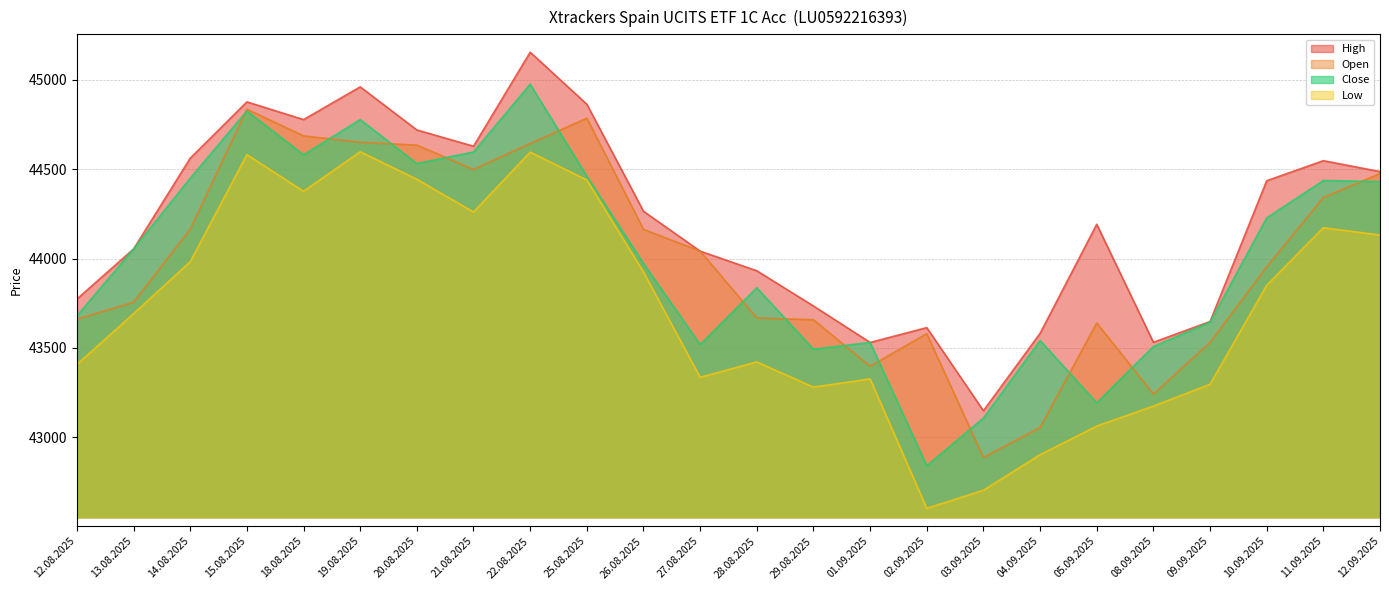

What is the sum of all Close values?

1056220